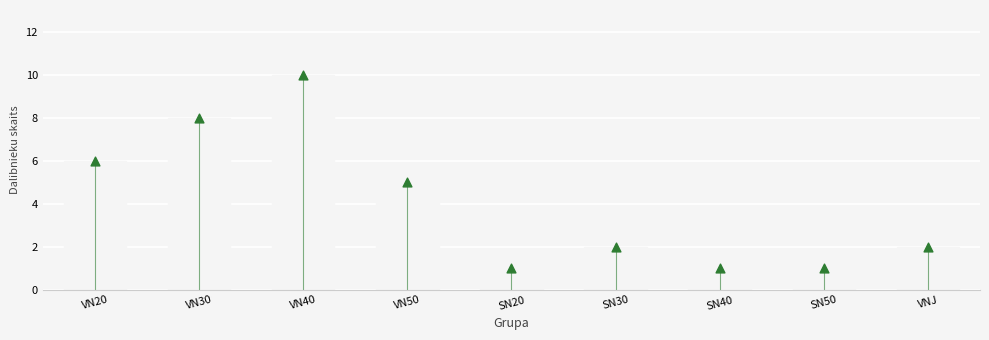

Which has a higher value, SN20 or VN20?

VN20